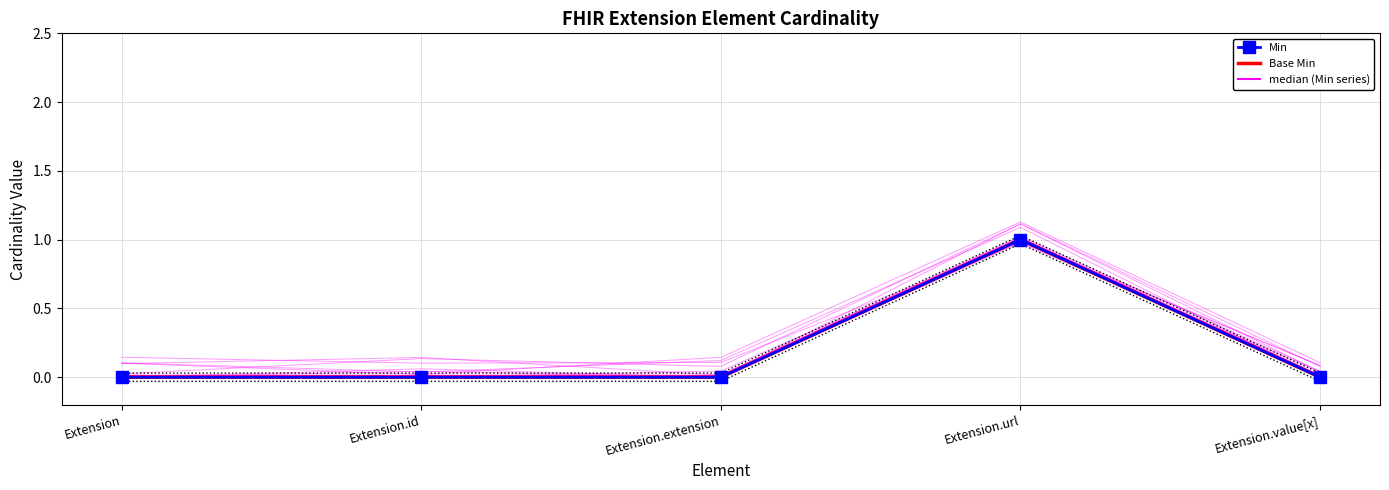

What is the sum of all Min values?

1.0